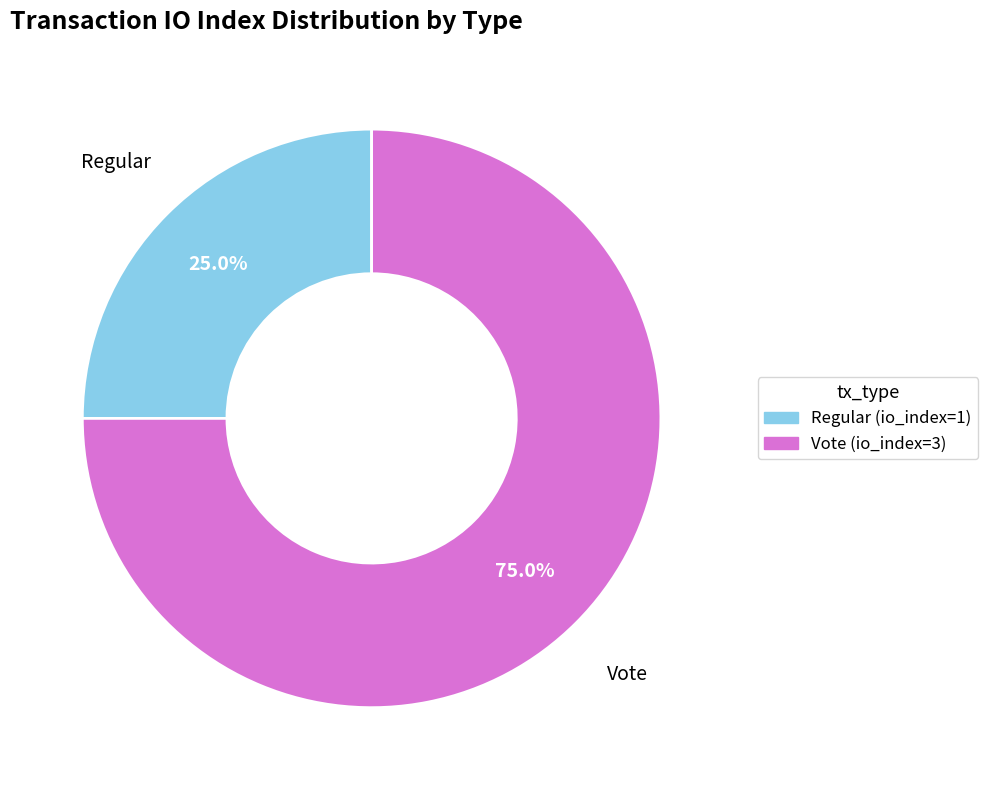

Combined, what portion of the pie is Vote (io_index=3) and Regular (io_index=1)?

100.0%